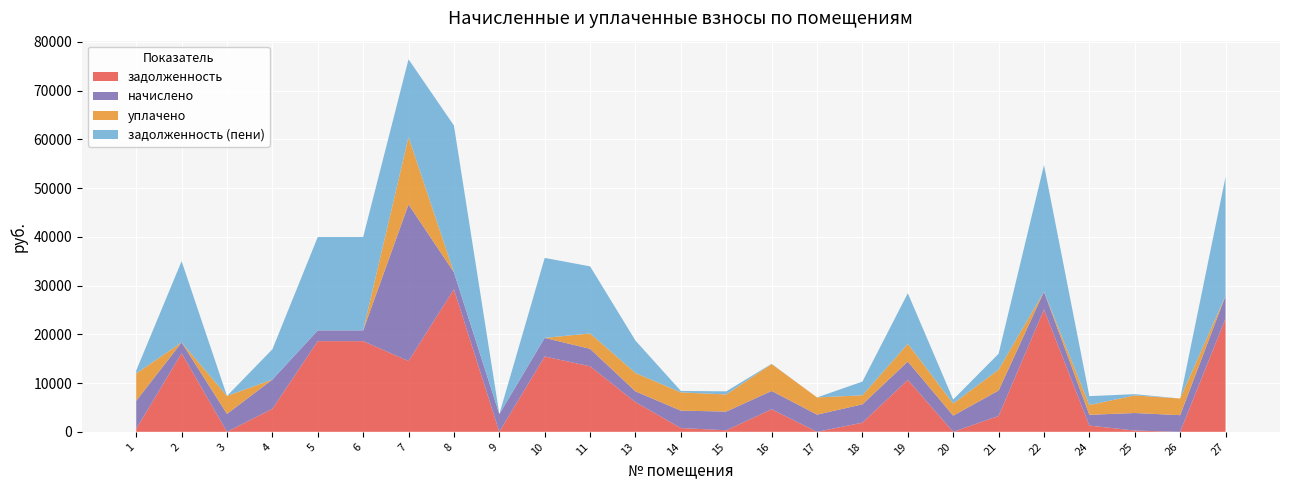

Reading left to right, extract all data points from this chart.

задолженность: 607.4	16121.1	0.0	4718.4	18597.1	18597.1	14523.7	29241.8	0.0	15451.1	13438.0	6085.1	769.9	317.4	4620.8	0.0	1872.0	10647.2	0.0	3255.0	25080.2	1279.1	256.9	0.0	23218.4
начислено: 5751.1	2209.7	3675.4	5996.6	2209.7	2209.7	32126.4	3474.5	3630.7	3816.7	3586.1	2209.7	3571.2	3839.0	3764.6	3526.6	3764.6	3766.1	3318.2	5215.4	3653.0	2209.7	3601.0	3415.0	4672.3
уплачено: 5600.8	0.0	3678.0	0.0	0.0	0.0	13824.0	0.0	0.0	0.0	3150.0	3780.0	3745.7	3507.2	5503.0	3526.0	1850.0	3648.0	2493.0	4290.0	0.0	2000.0	3610.1	3415.5	0.0
задолженность (пени): 608.2	16673.5	0.0	6217.6	19149.5	19149.5	15939.2	30110.4	0.0	16405.2	13764.5	6637.5	297.6	638.1	58.9	0.0	2813.1	10372.7	817.8	3253.8	25993.5	1831.5	254.2	0.0	24386.5